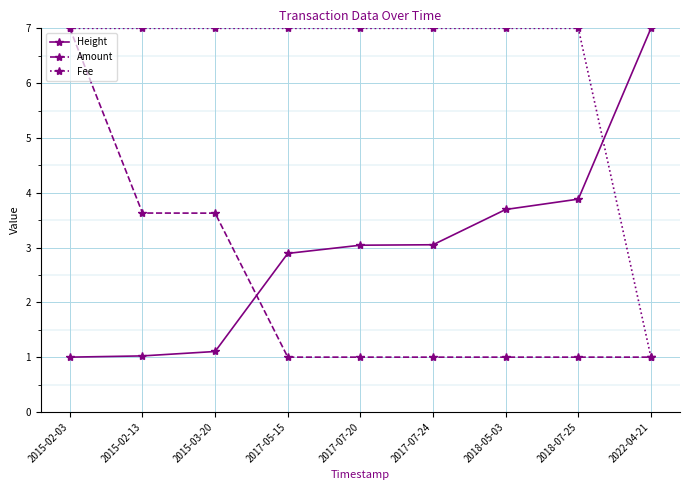

After their last crossing, which series has the higher values: Height or Fee?

Height